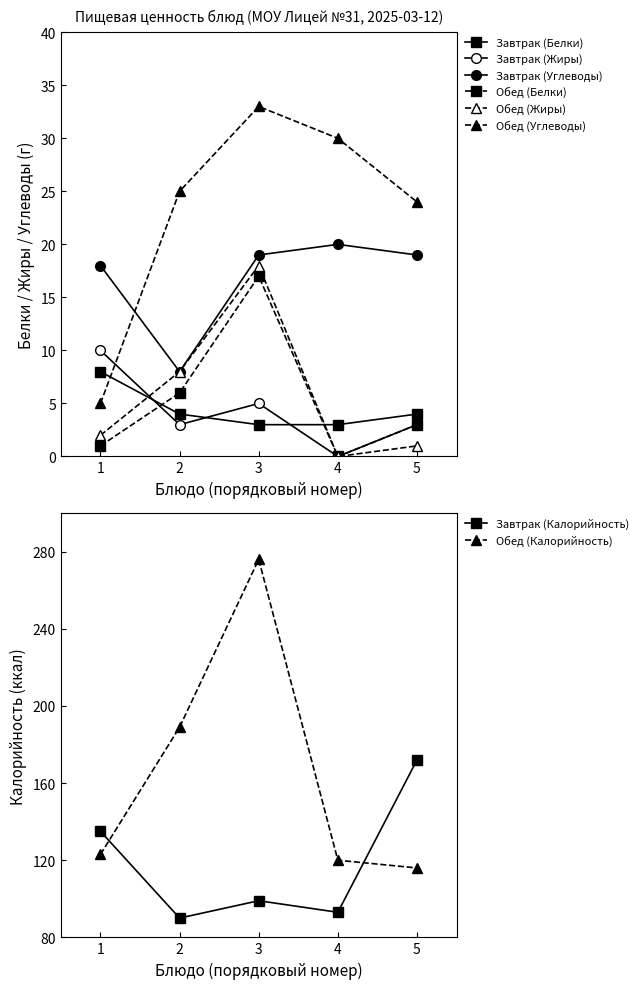

What is the value of the Завтрак (Калорийность) point at the 1st from the left?

135